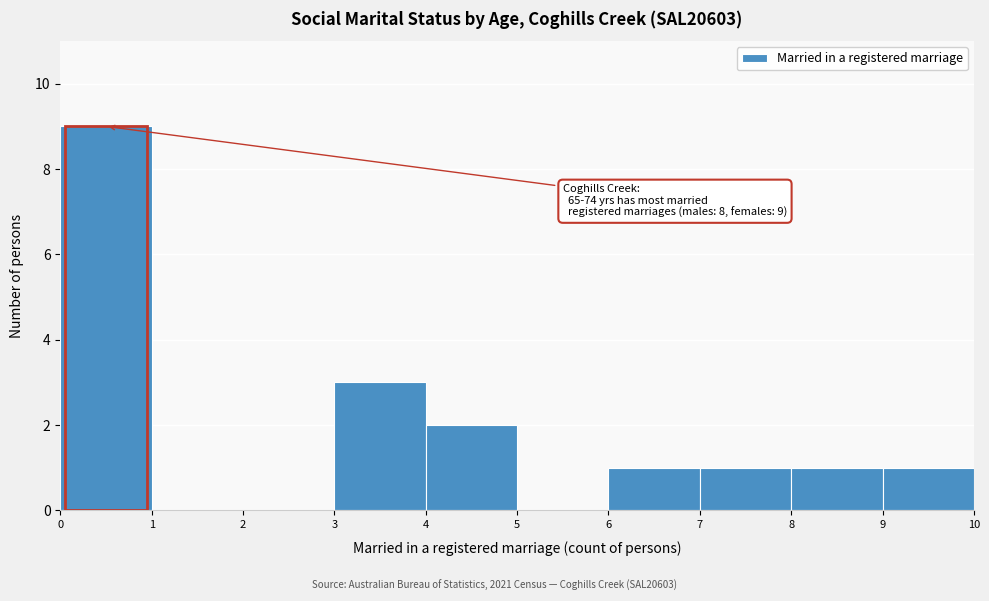

Which range on the x-axis has the tallest bar?

0 to 1